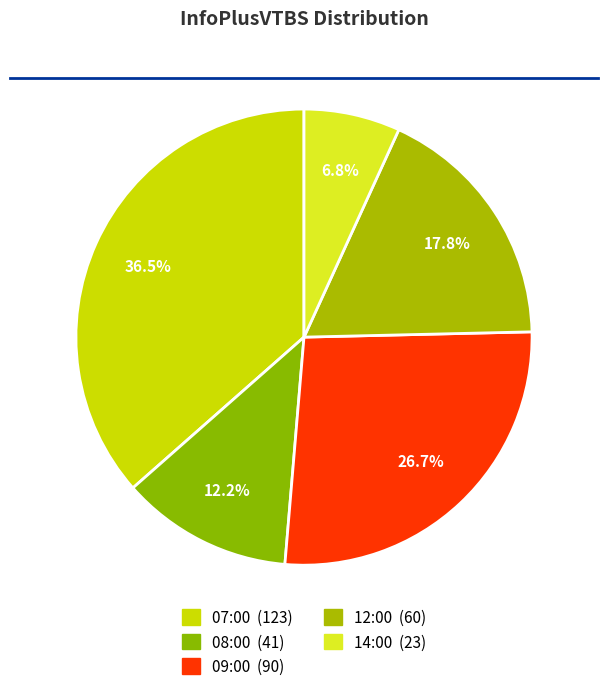

To the nearest percent, what is the difference between the 08:00 and 07:00 slice percentages?

24%